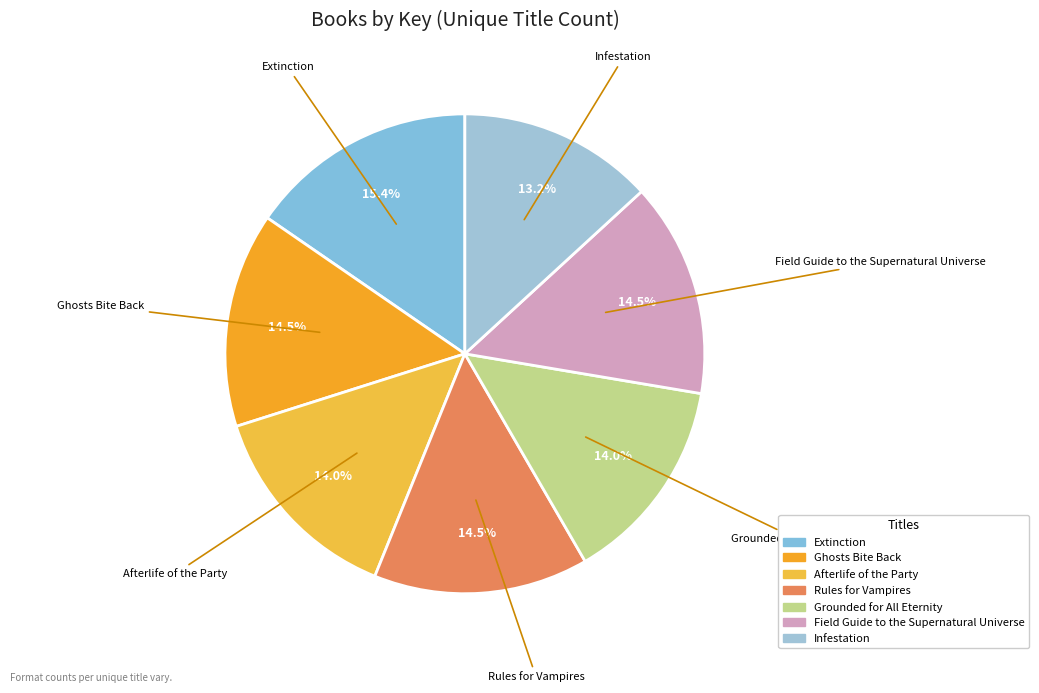

What portion of the pie excludes Infestation?

86.8%